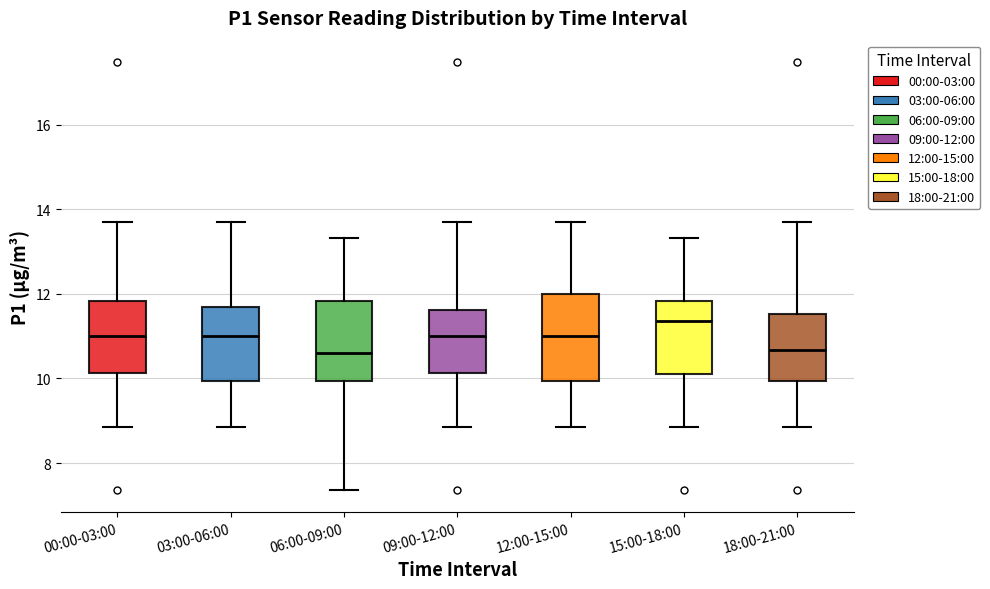

Reading left to right, transcribe this box plot: for each box, give where its median line is, the range the box spans, and where its two whiskers end, as read against the y-axis. The values are not printed on the chart, so give them approximately, as read against the axis.

00:00-03:00: median 11.0, box 10.2 to 11.8, whiskers 8.8 to 13.8
03:00-06:00: median 11.0, box 10.0 to 11.6, whiskers 8.8 to 13.8
06:00-09:00: median 10.6, box 10.0 to 11.8, whiskers 7.4 to 13.4
09:00-12:00: median 11.0, box 10.2 to 11.6, whiskers 8.8 to 13.8
12:00-15:00: median 11.0, box 10.0 to 12.0, whiskers 8.8 to 13.8
15:00-18:00: median 11.4, box 10.2 to 11.8, whiskers 8.8 to 13.4
18:00-21:00: median 10.6, box 10.0 to 11.6, whiskers 8.8 to 13.8